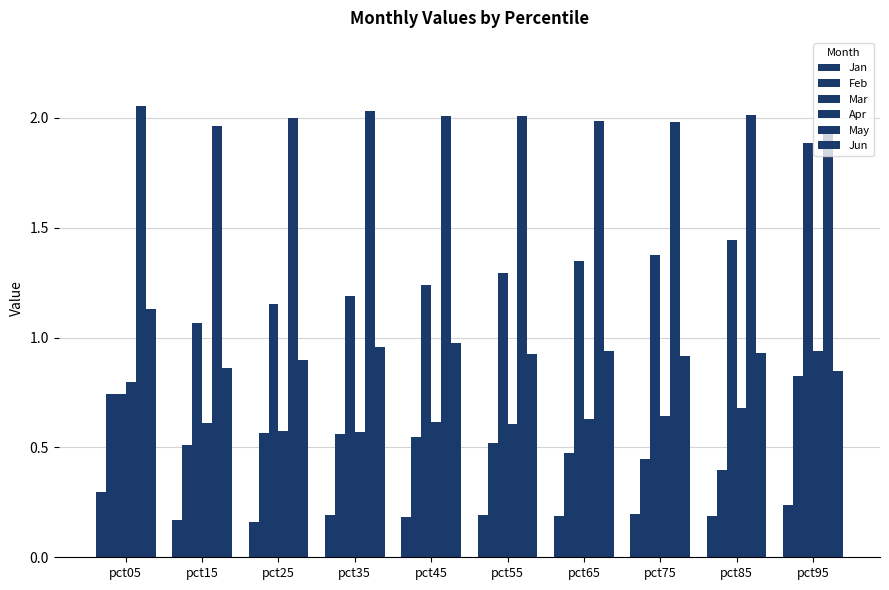

What is the difference between the maximum and minimum values in the Mar series?

1.1